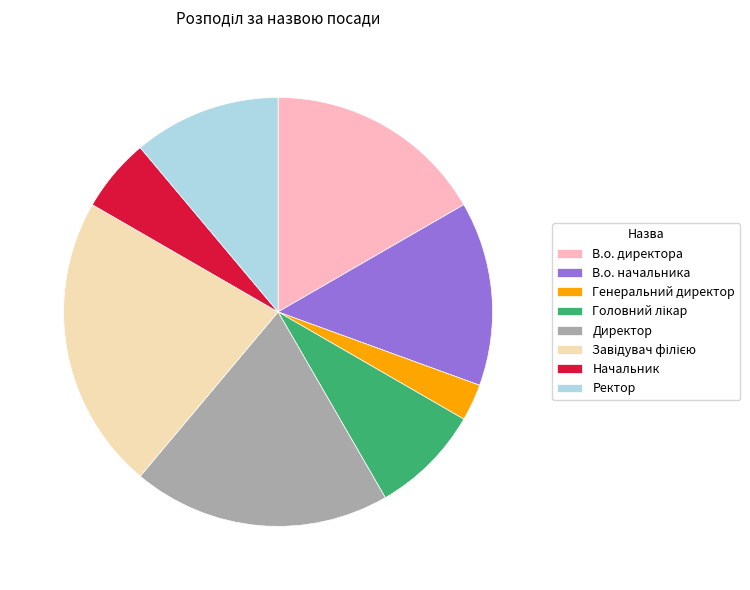

Combined, do Директор and Начальник account for over 50%?

No